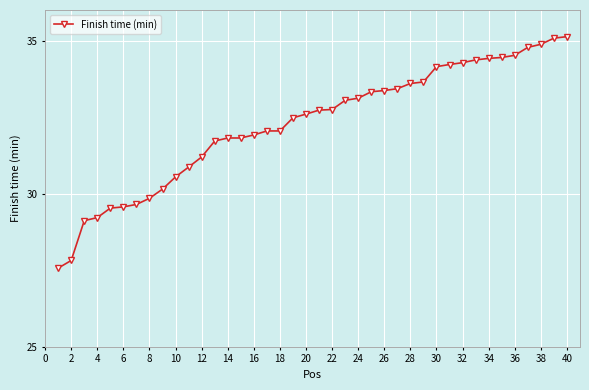

What is the value of the 34th point from the left?

34.4